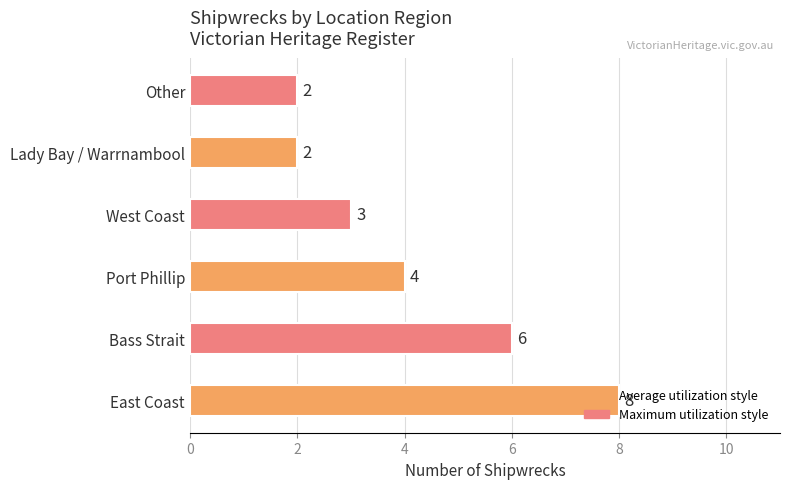

True or false: the data shows 1 at Other.

False